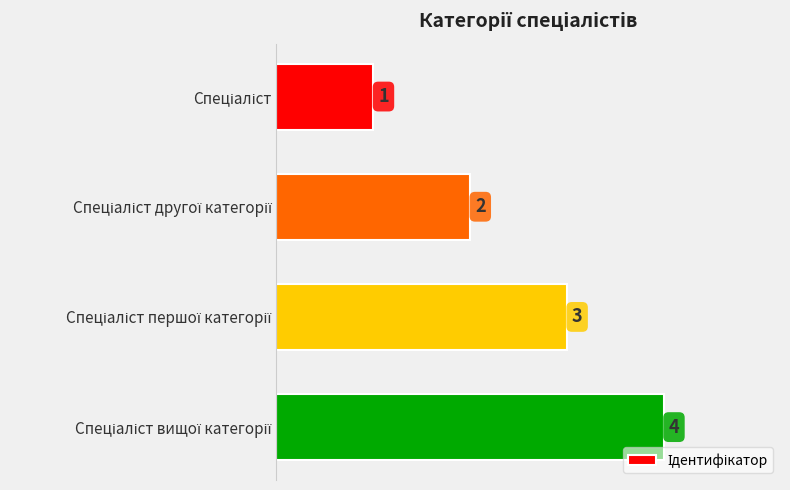

What is the value of the 4th bar from the top?

4